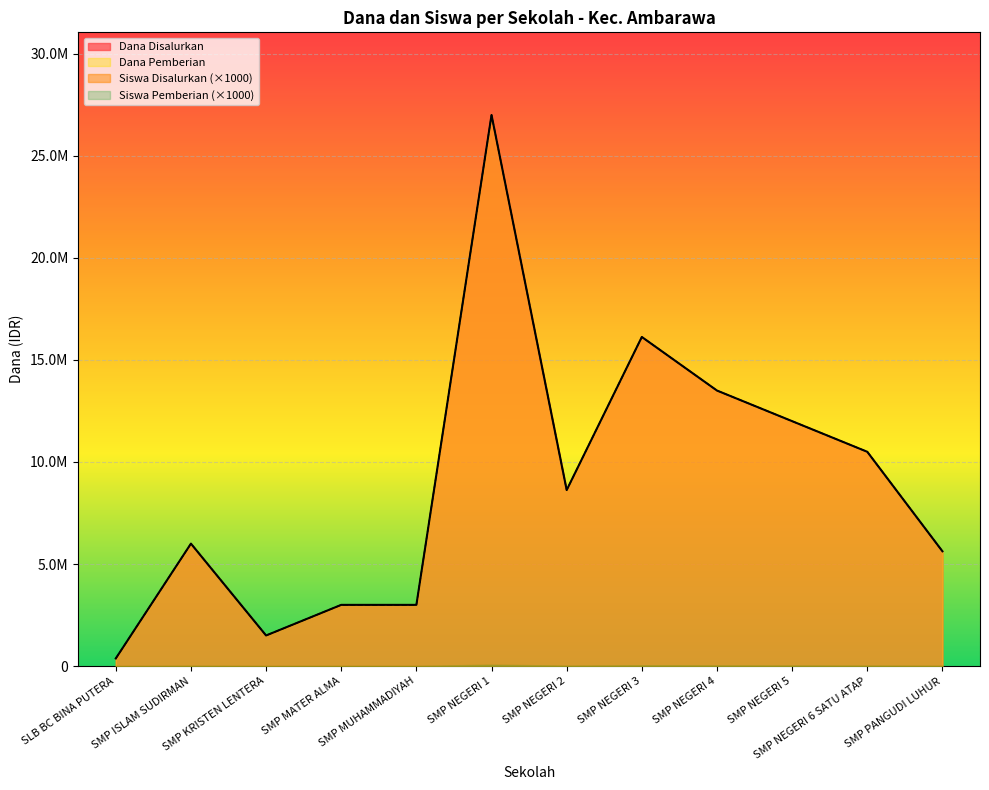

True or false: Dana Pemberian has more than 0 interior local peaks.

True